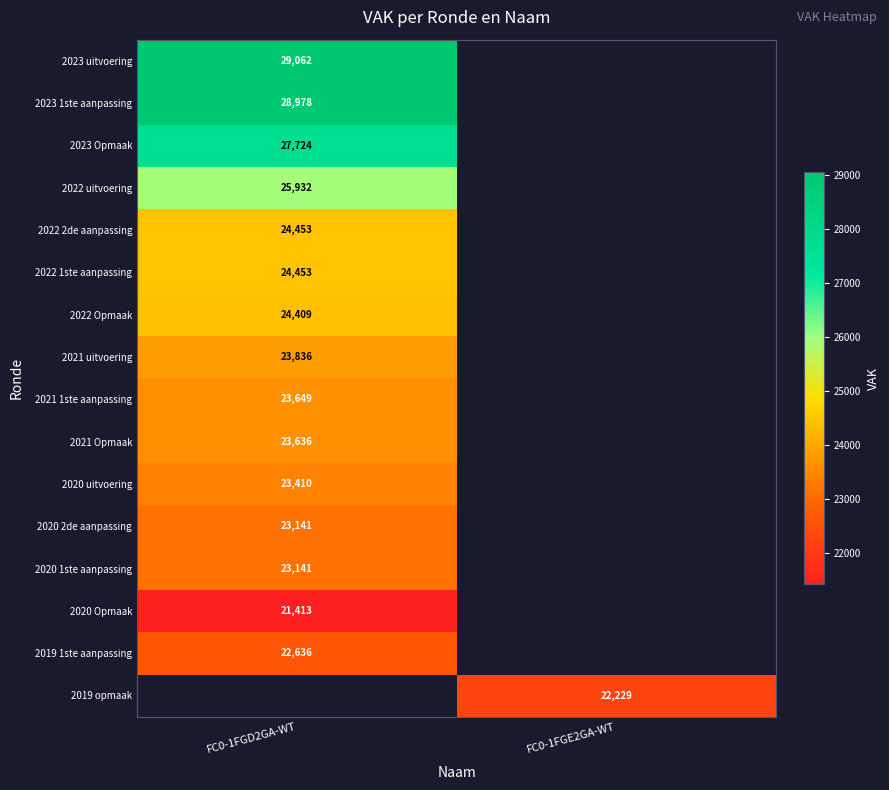

The value of 2023 uitvoering at FC0-1FGD2GA-WT is 29062. True or false?

True